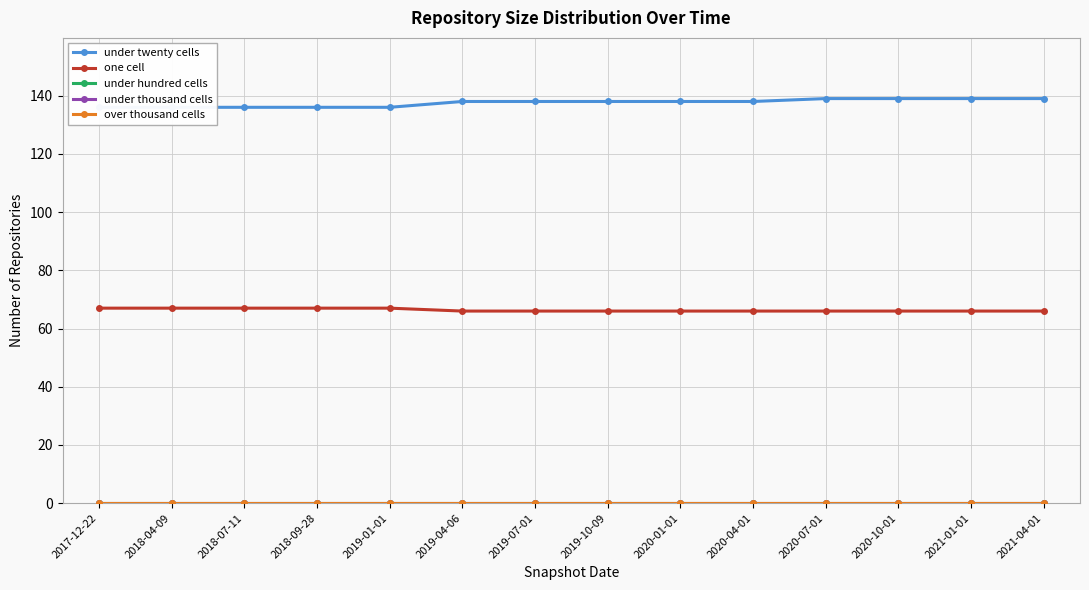

Is this an area chart (filled region under the line)?

No